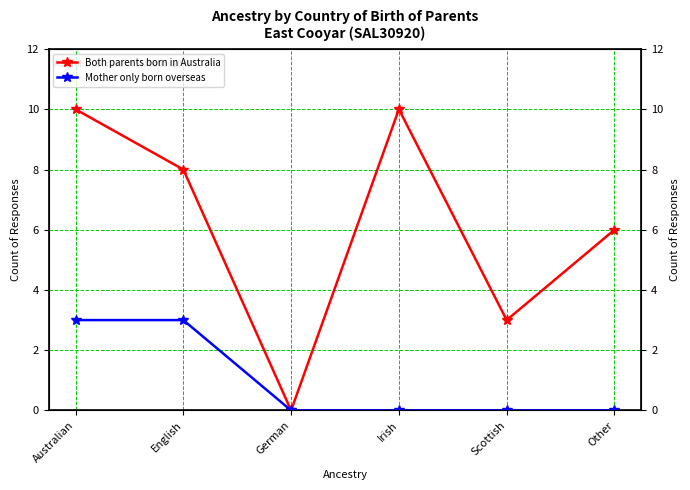

What is the greatest value displayed?

10